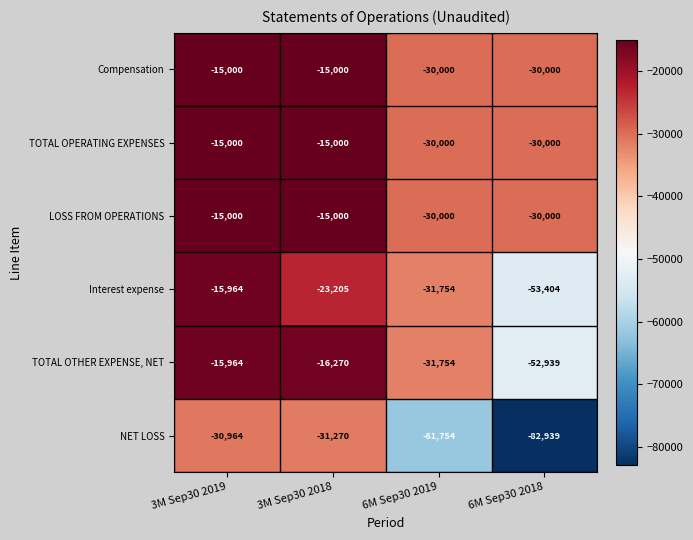

What is the sum of the NET LOSS values at 3M Sep30 2019 and 6M Sep30 2018?

-113903